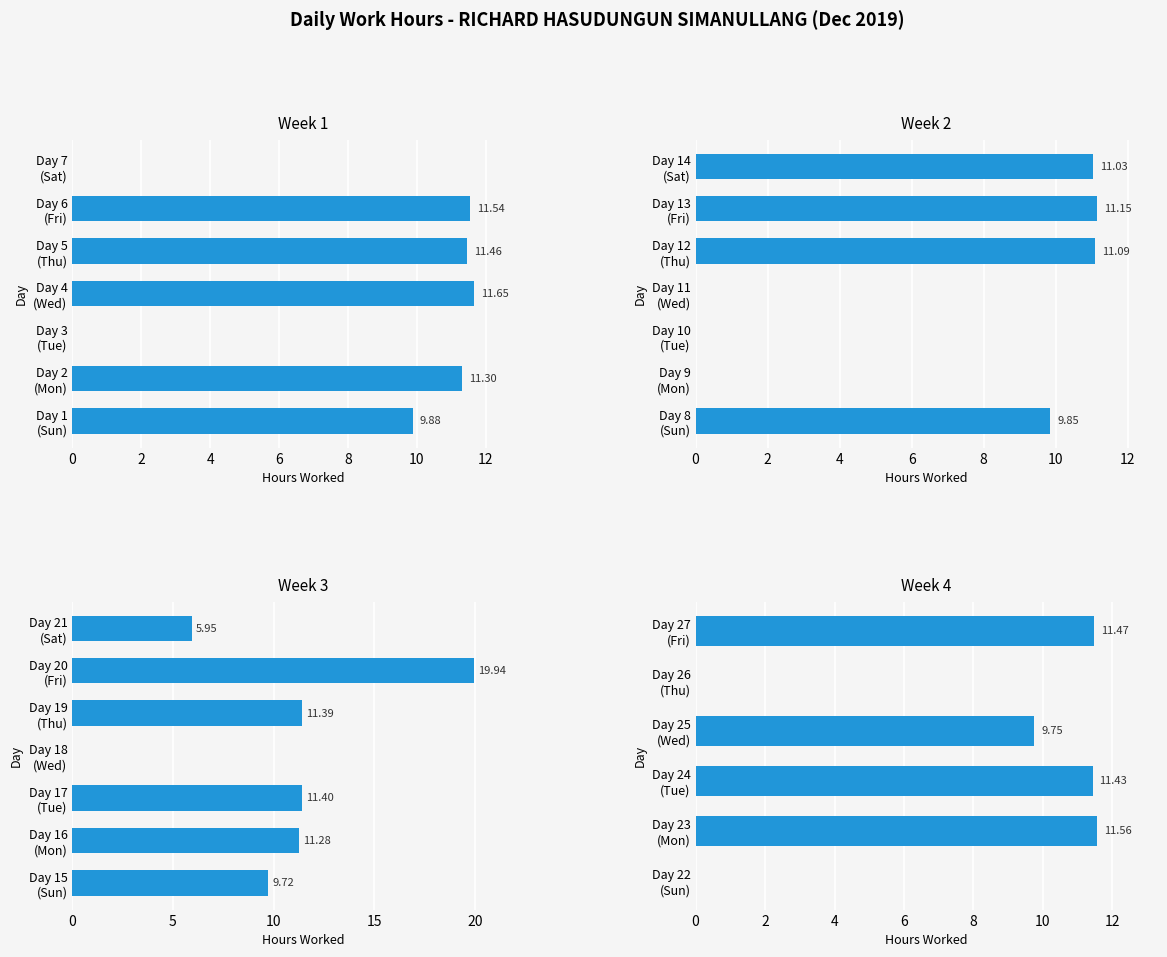

Where is the data nearest to the value 9?

15